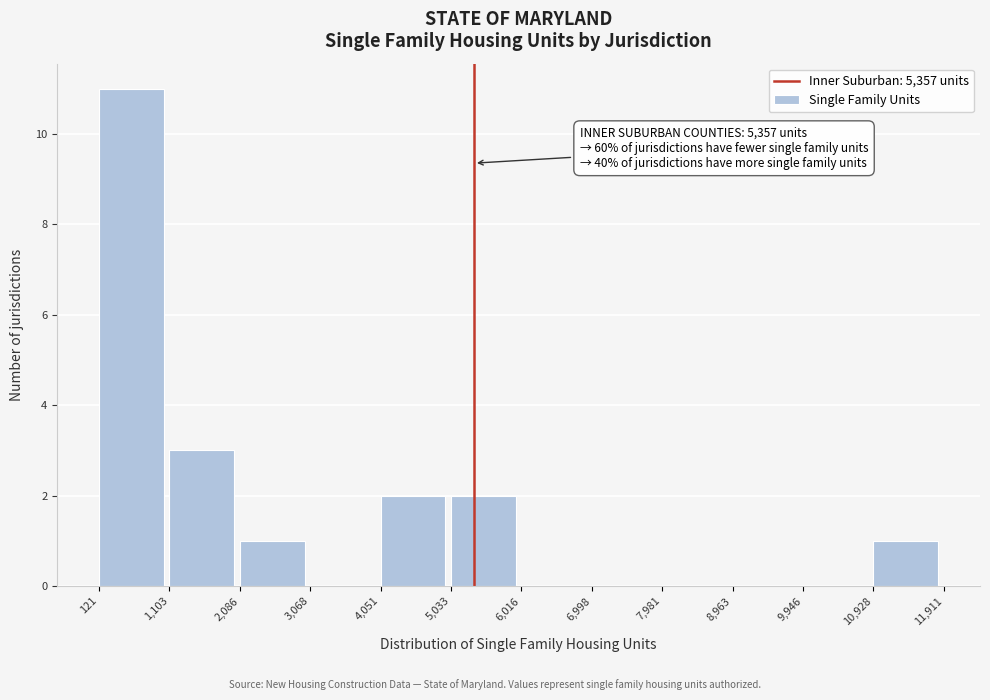

Over which range of the x-axis is the bar tallest?

121 to 1,103